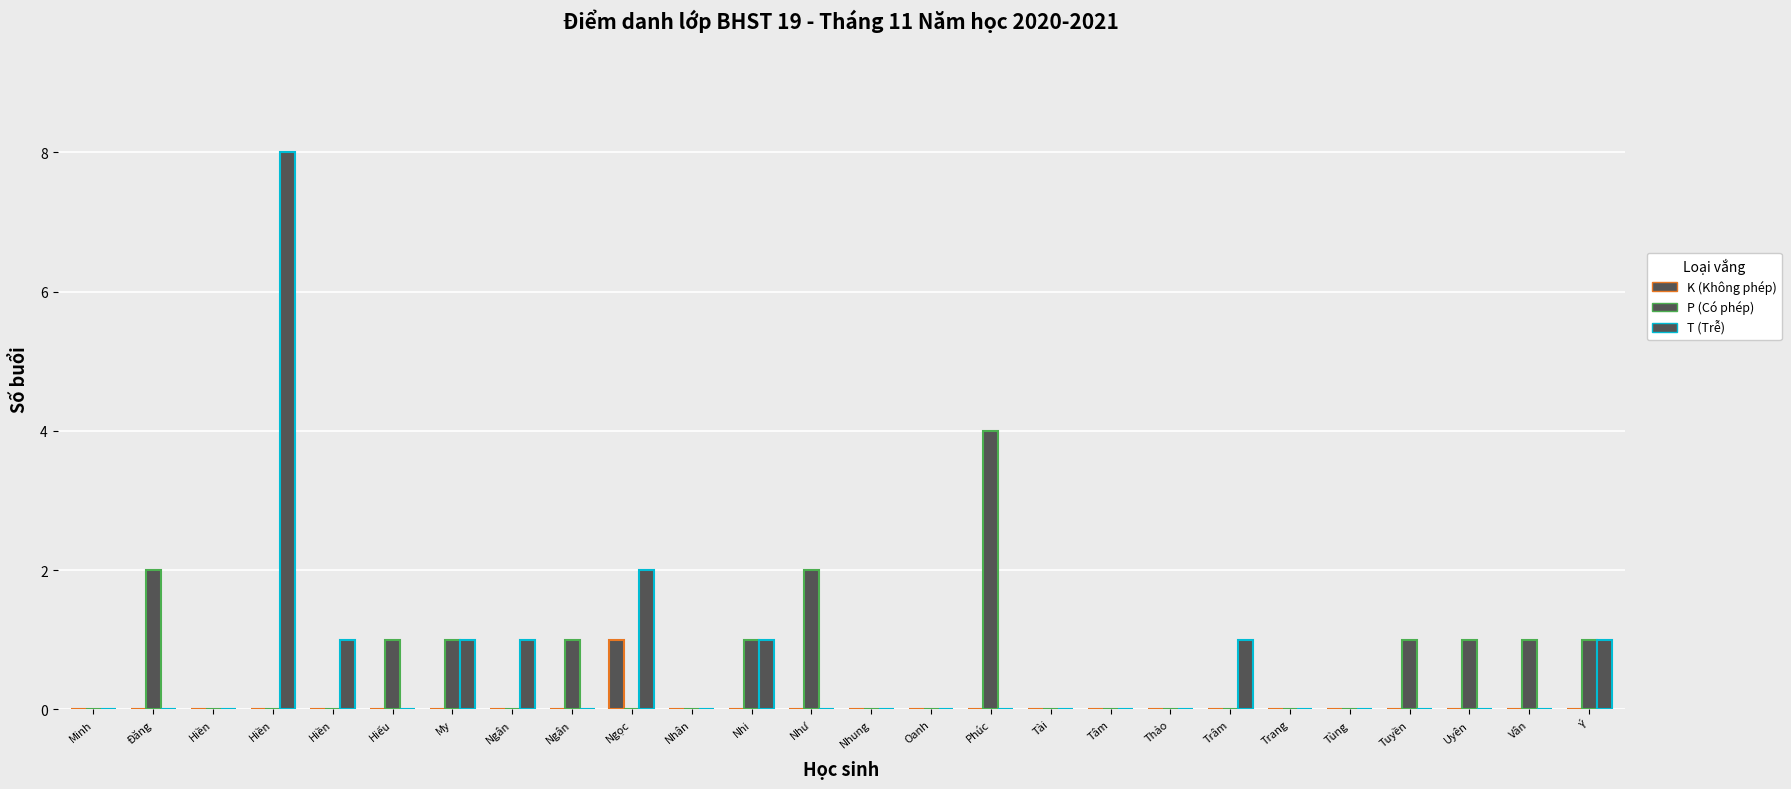

How many data points does each series have?

26